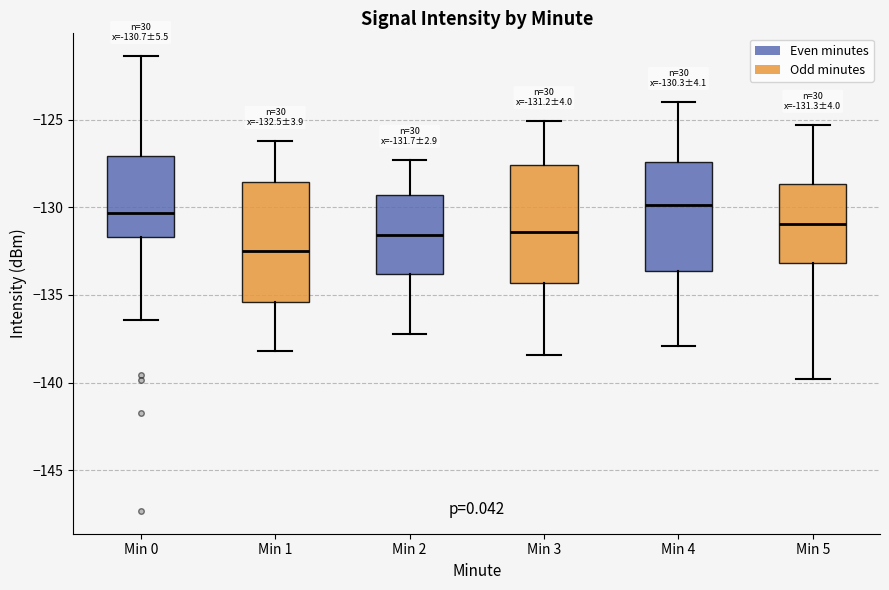

Which box's median line is the lowest?

Min 1